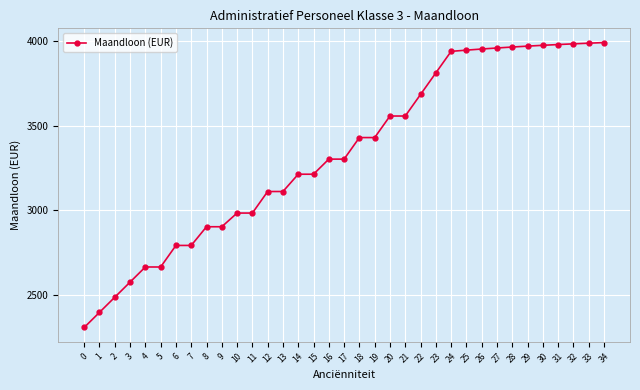

Does the chart have visible grid lines?

Yes